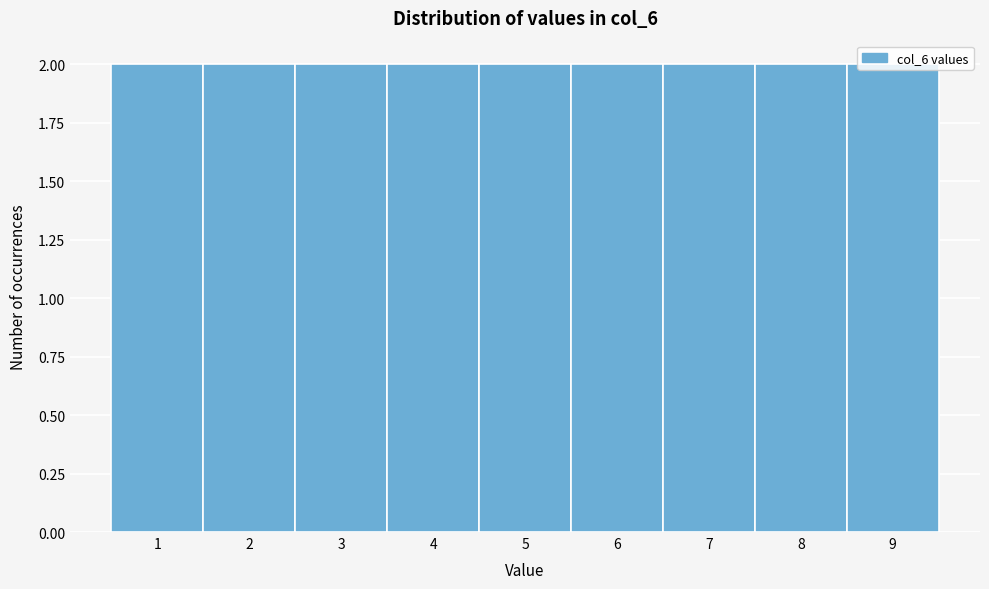

What is the height of the bar covering 0.5 to 1.5 on the x-axis? The values are not printed on the chart, so give them approximately, as read against the axis.

2